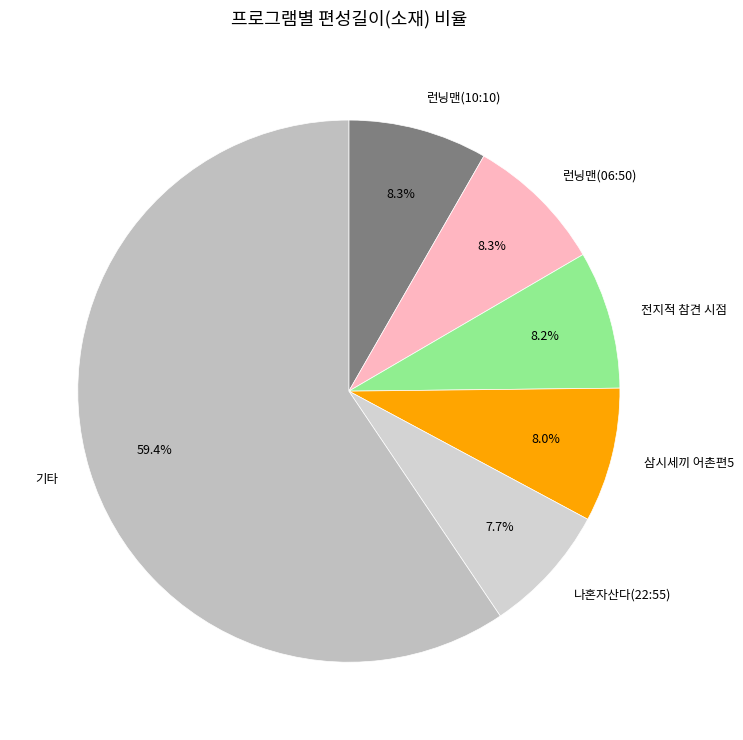

Between 나혼자산다(22:55) and 런닝맨(10:10), which is larger?

런닝맨(10:10)